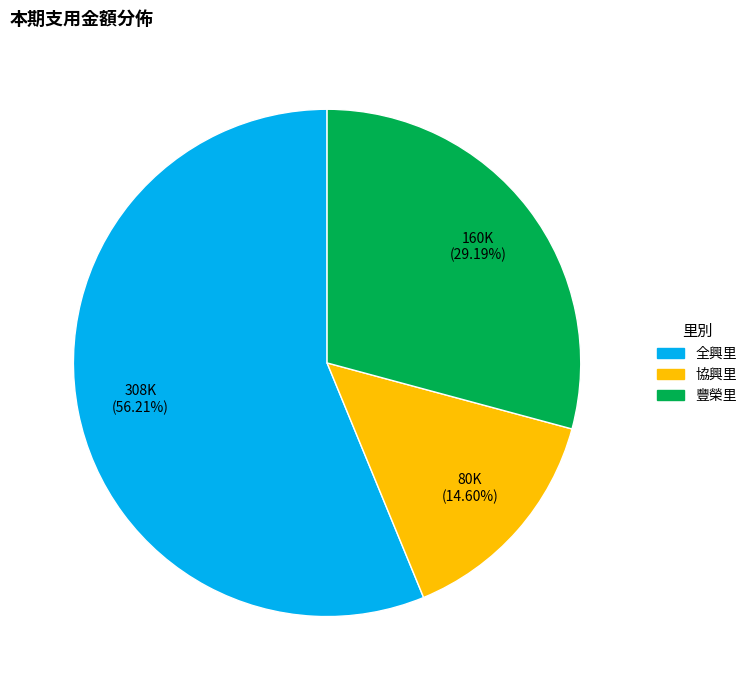

Is it true that 全興里 is 64% of the pie?

False